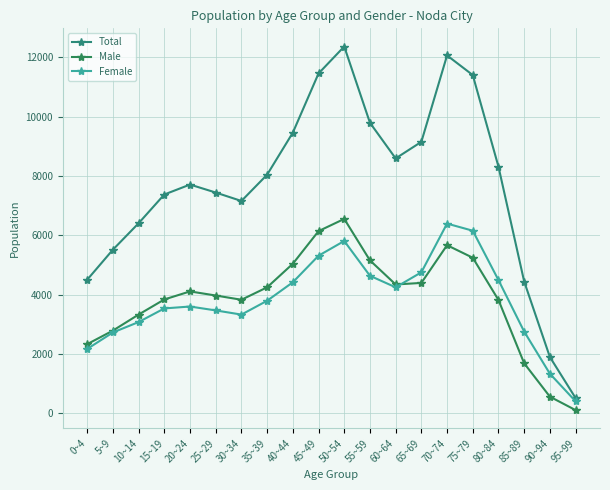

True or false: Male and Total intersect in this chart.

False